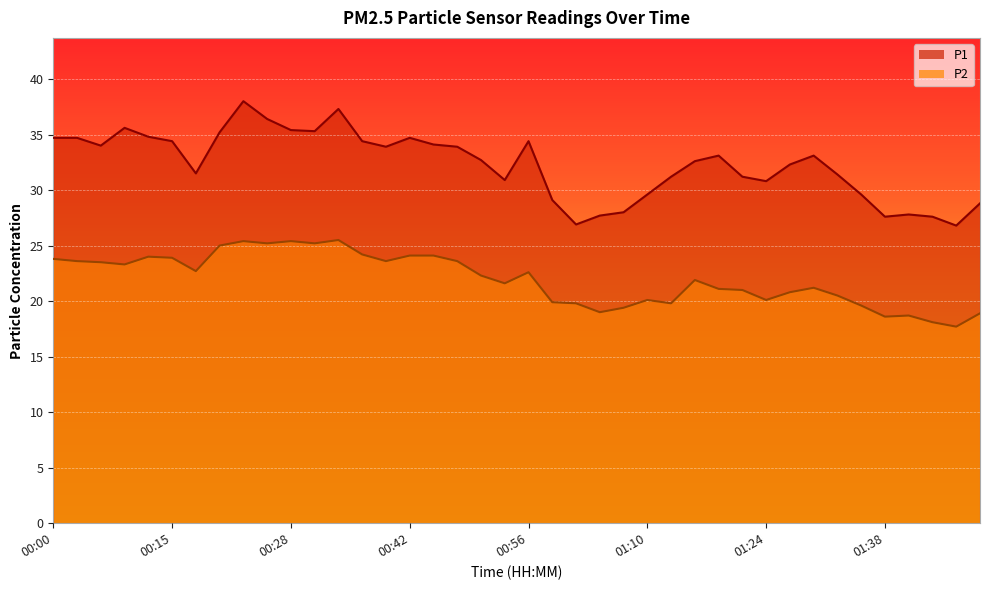

What position from the right is 01:35?

6